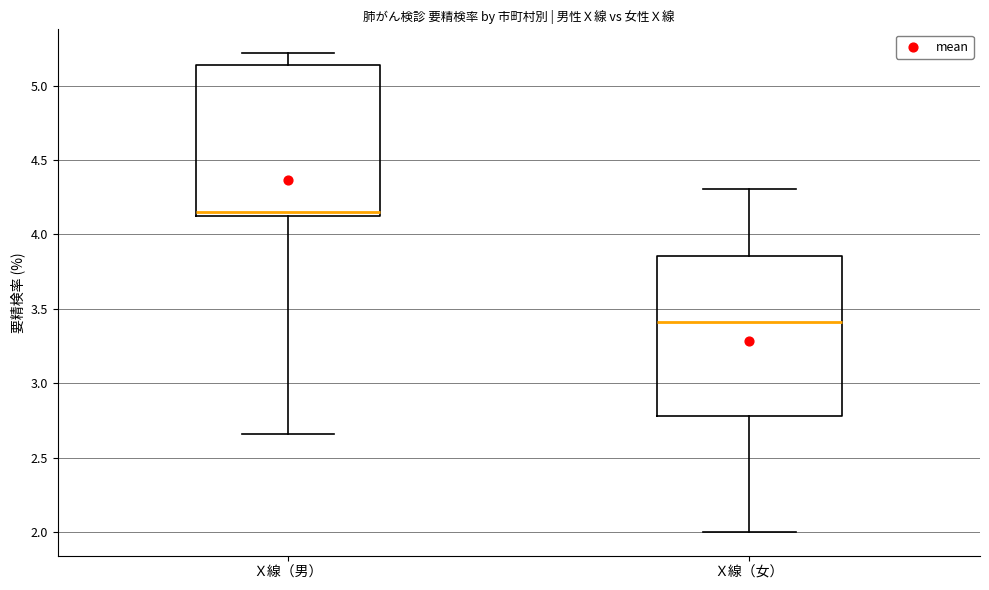

Reading left to right, transcribe this box plot: for each box, give where its median line is, the range the box spans, and where its two whiskers end, as read against the y-axis. The values are not printed on the chart, so give them approximately, as read against the axis.

Ｘ線（男）: median 4.15, box 4.10 to 5.15, whiskers 2.65 to 5.20
Ｘ線（女）: median 3.40, box 2.80 to 3.85, whiskers 2.00 to 4.30